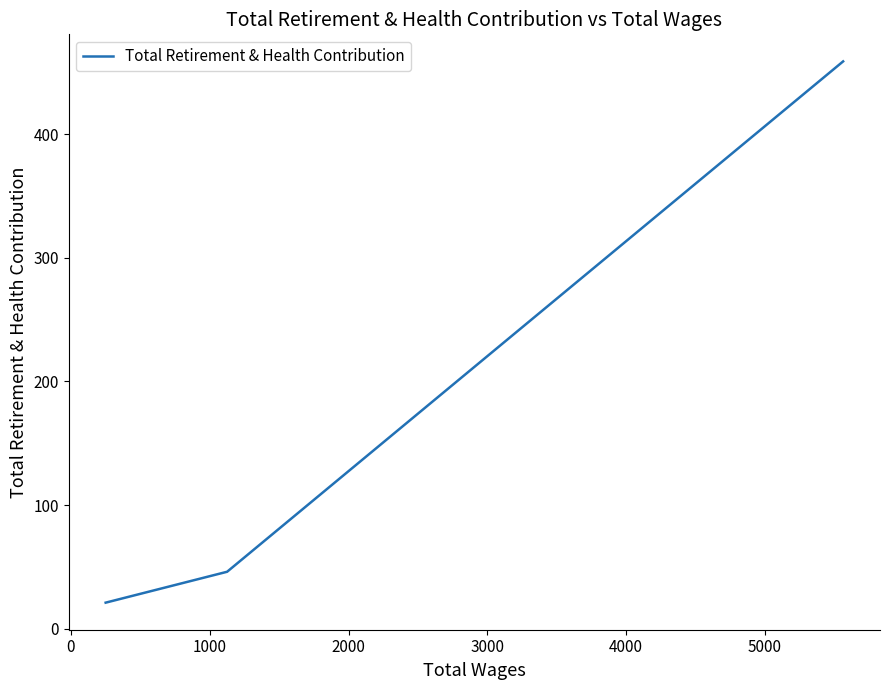

True or false: the data shows 617 at −1000.

False